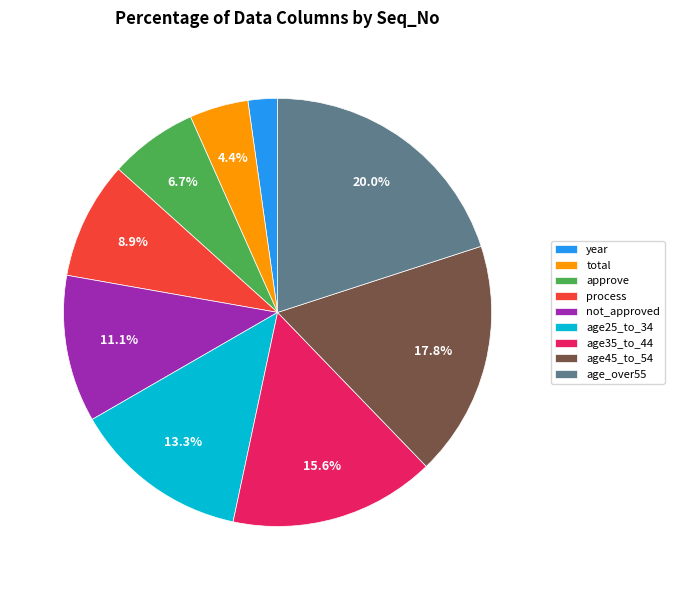

To the nearest percent, what portion does age45_to_54 represent?

18%